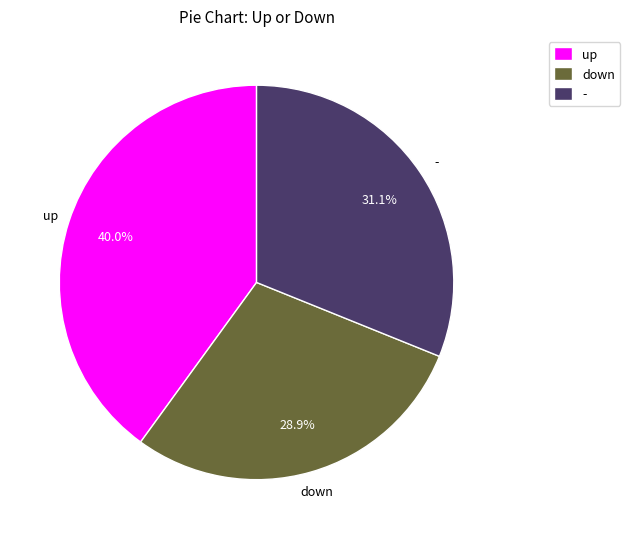

Is there any slice that represents more than half of the pie?

No